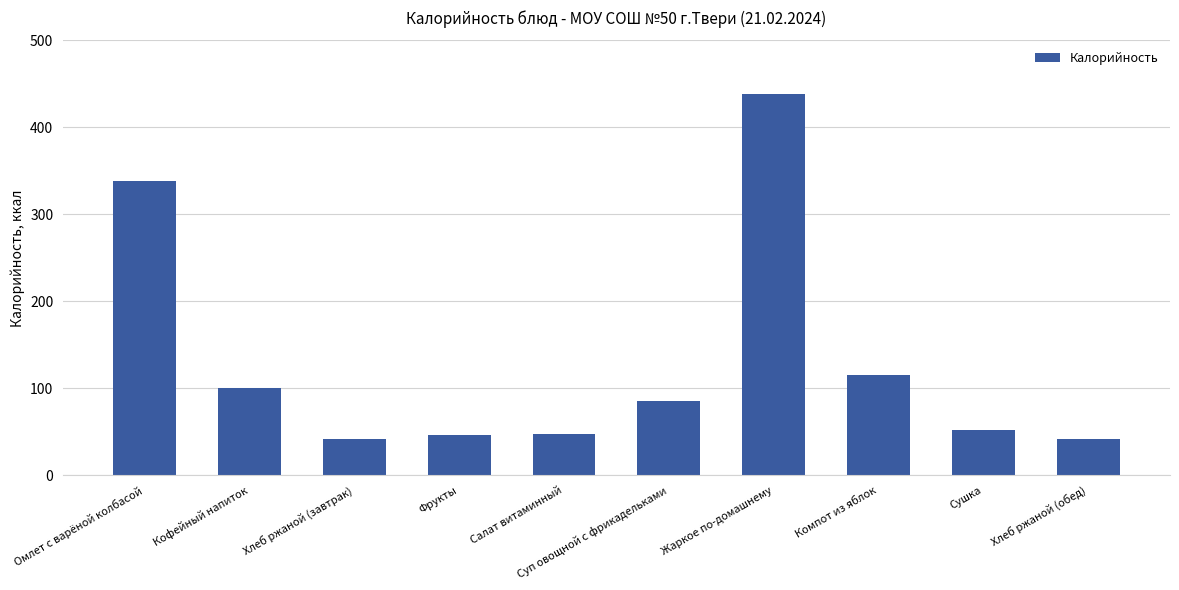

At which label does the data first exceed 85?

Омлет с варёной колбасой